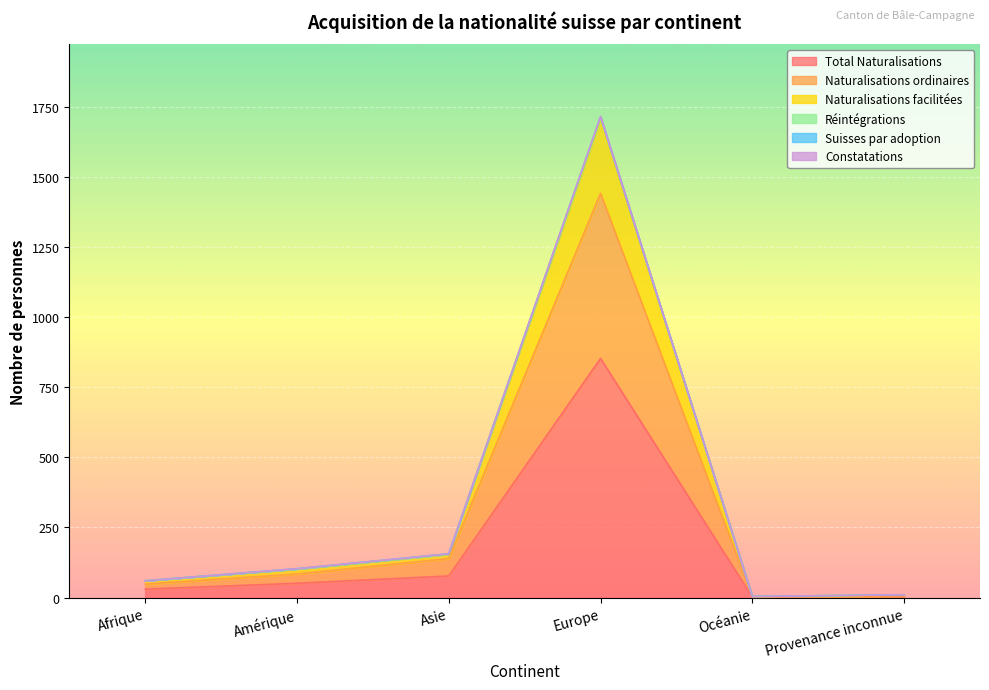

What value does the Total Naturalisations series have at Europe, to the nearest 100?

900